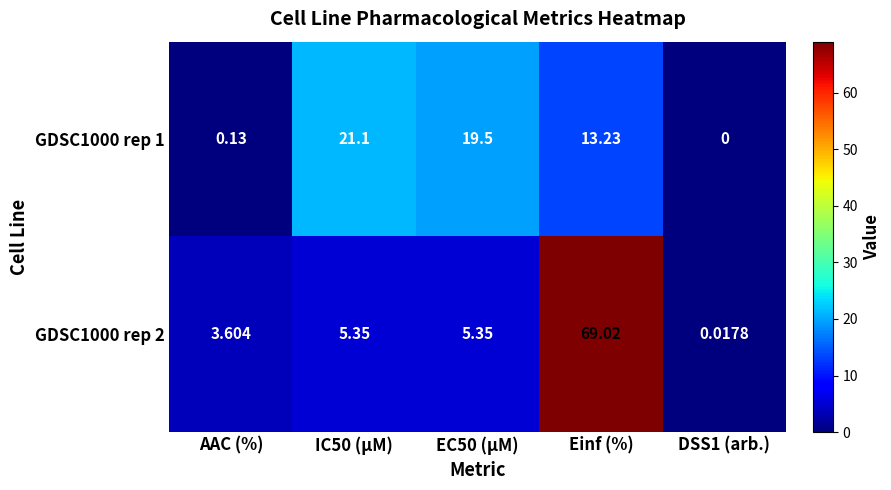

Count the number of data series in this chart.

2